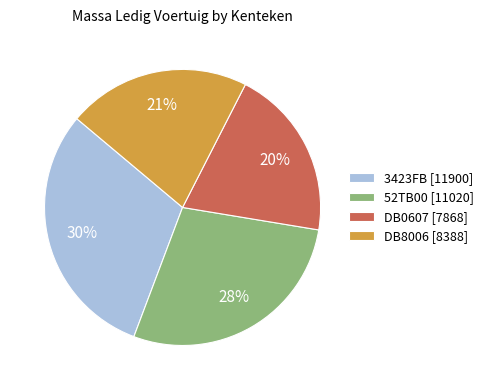

Does 52TB00 represent more than half of the total?

No